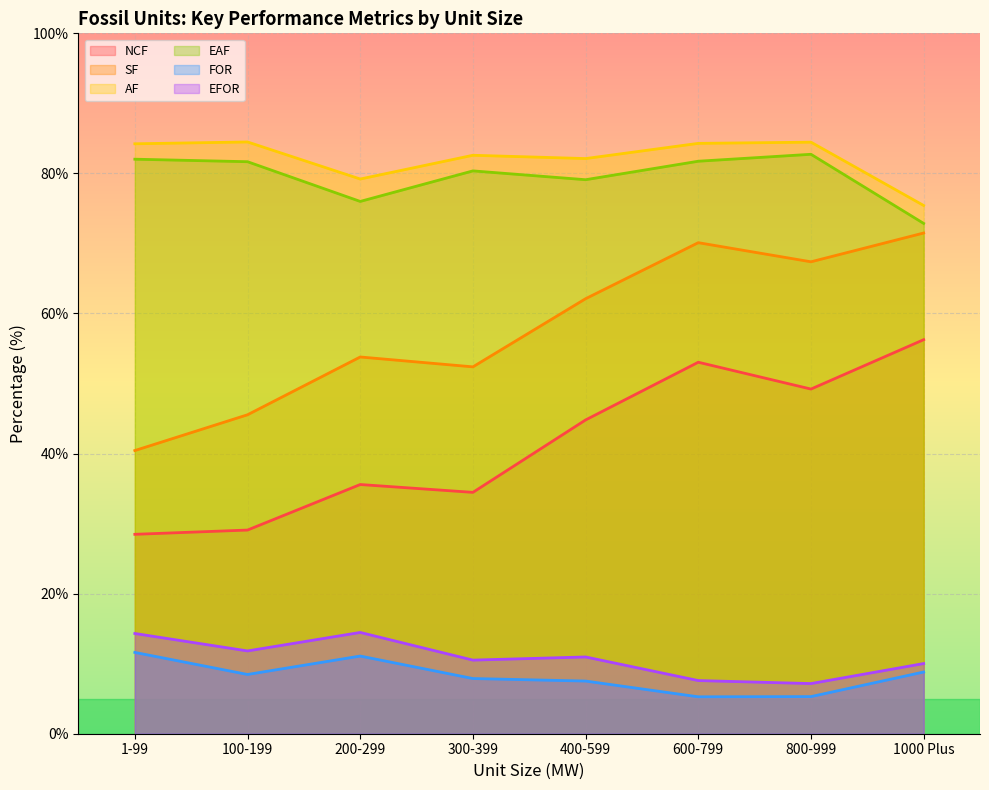

At which category is the sum across all series the highest?

600-799